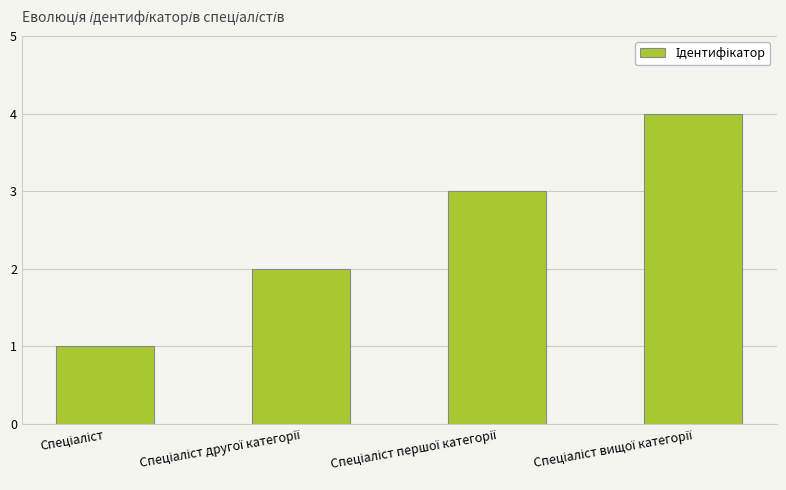

What is the sum of all values?

10